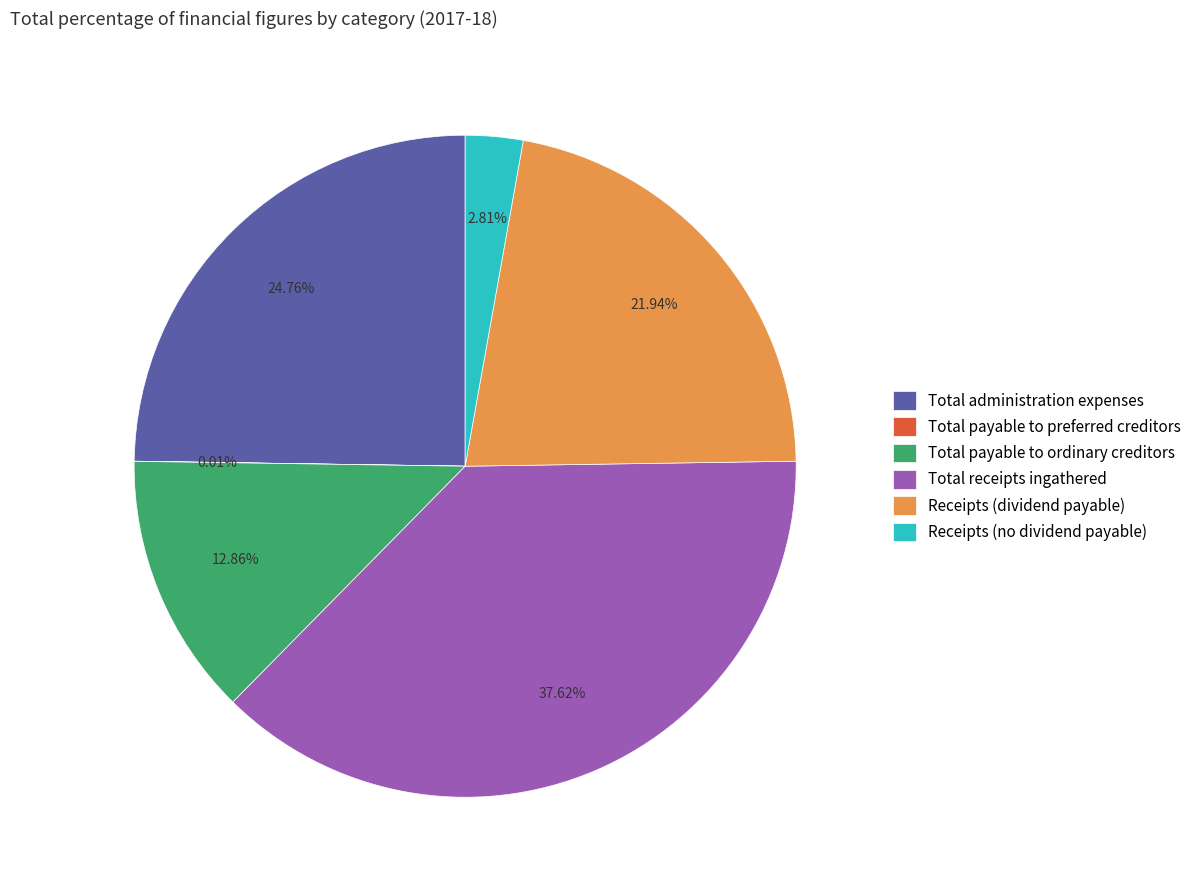

Which slice is the largest?

Total receipts ingathered